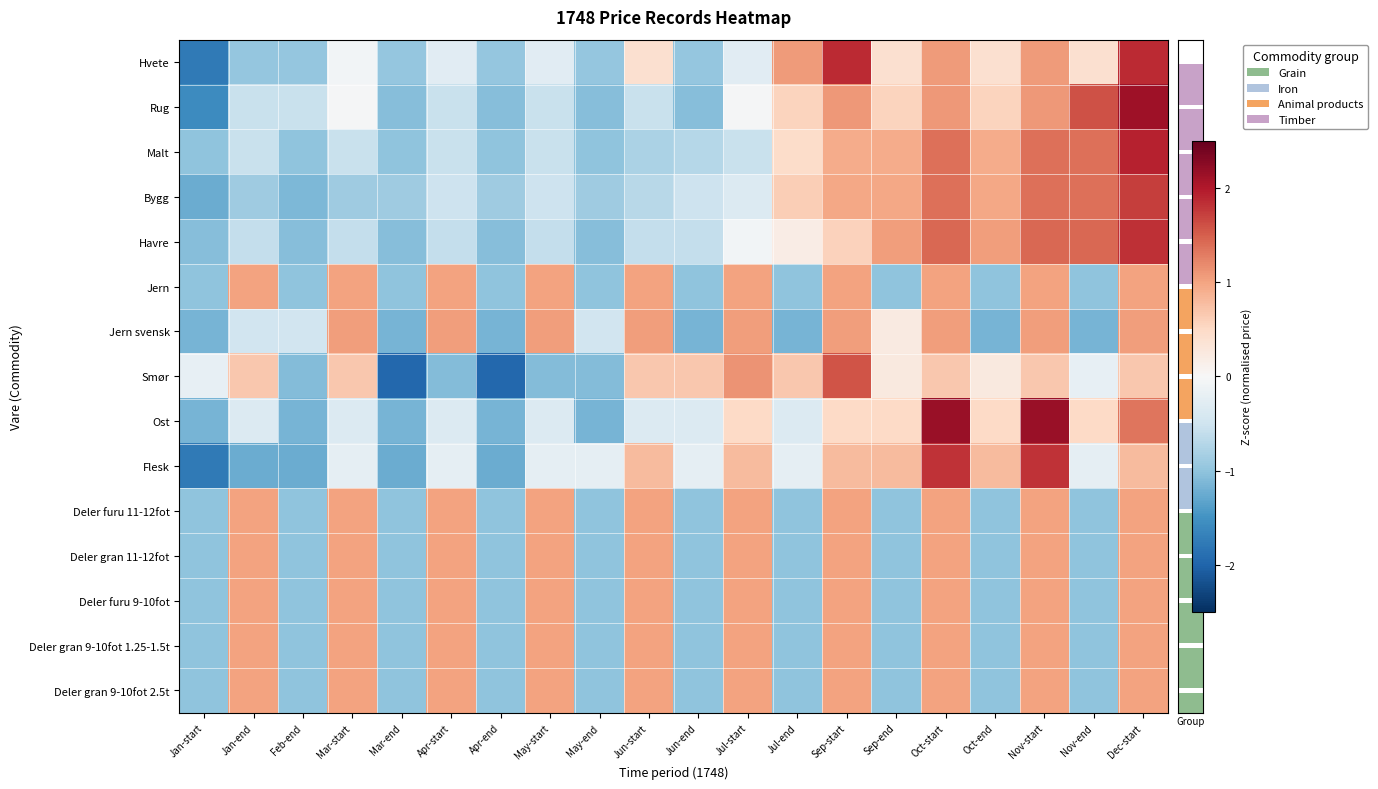

How many series are shown in this chart?

15